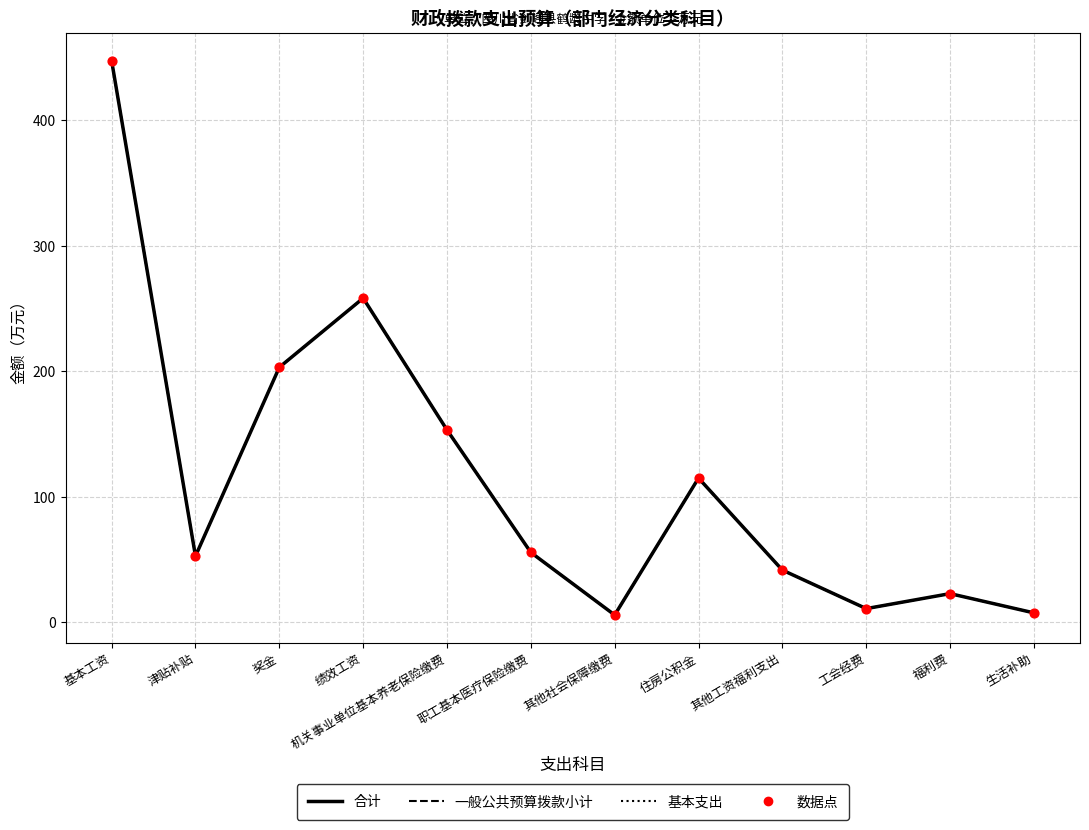

Does the chart have visible grid lines?

Yes